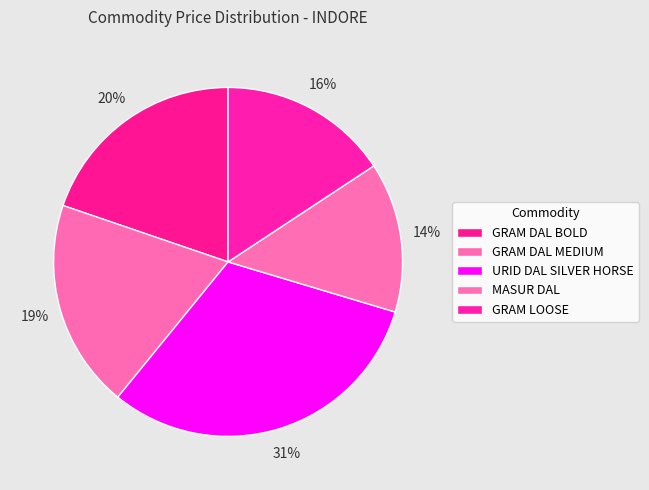

Count the number of slices in the pie.

5